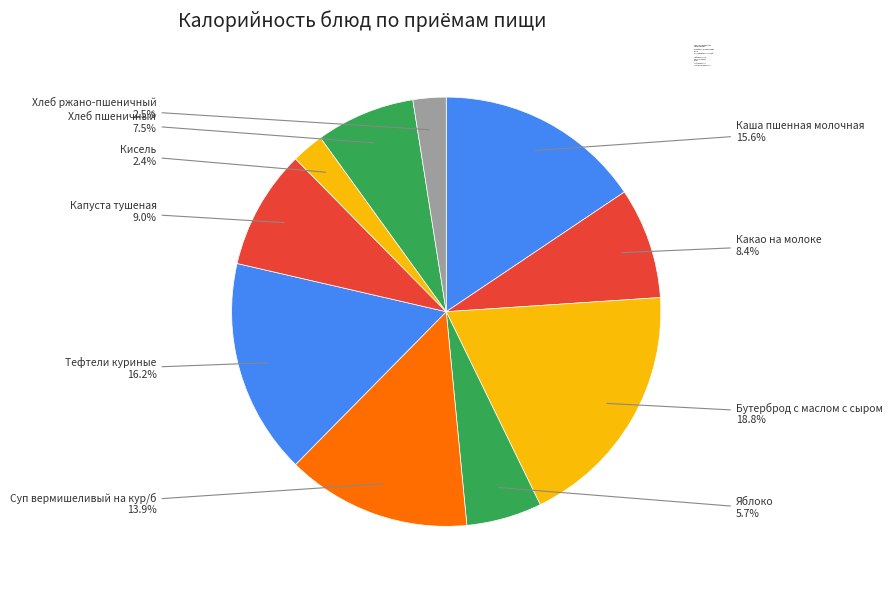

Is there a majority slice in this chart?

No